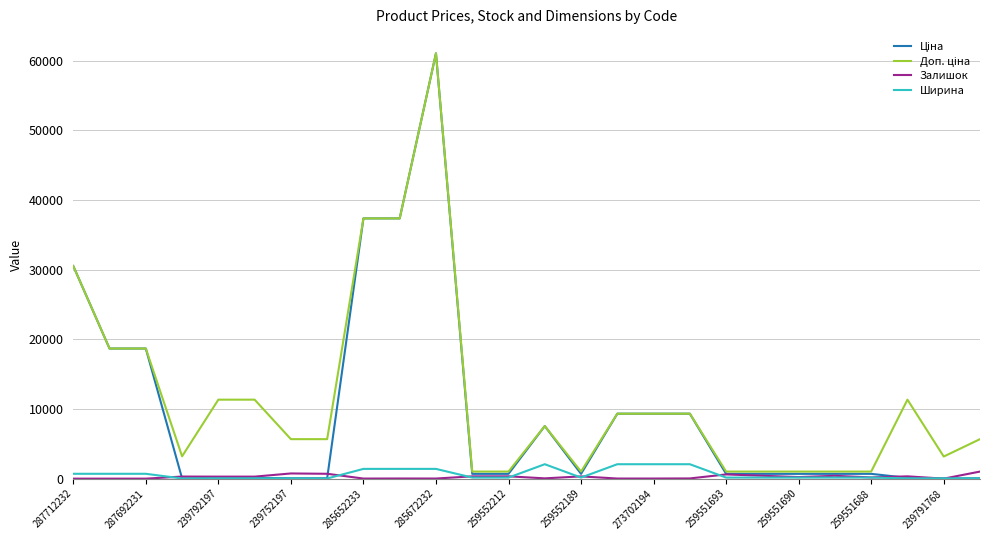

What is the greatest value displayed?

61024.7